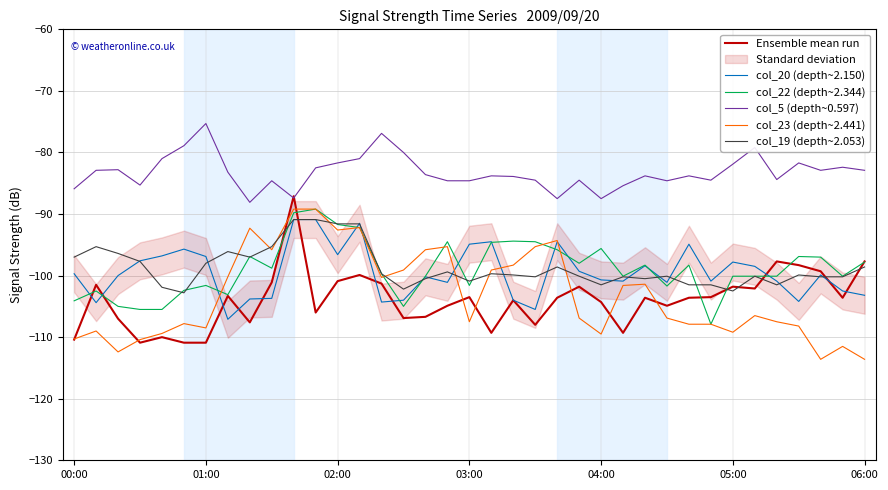

At which category is the sum across all series the highest?

10